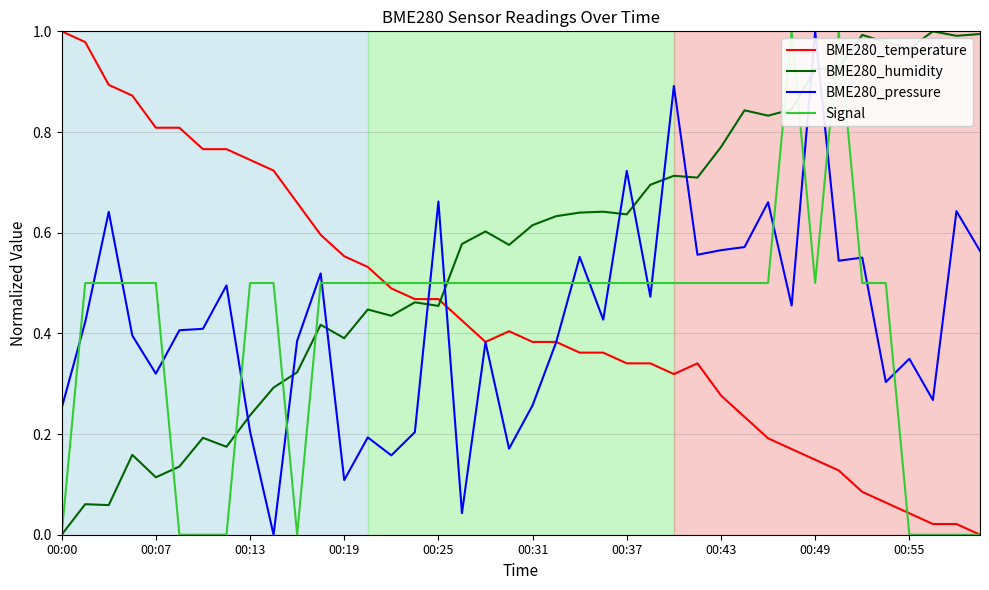

Which series has the largest total across all categories?

BME280_humidity